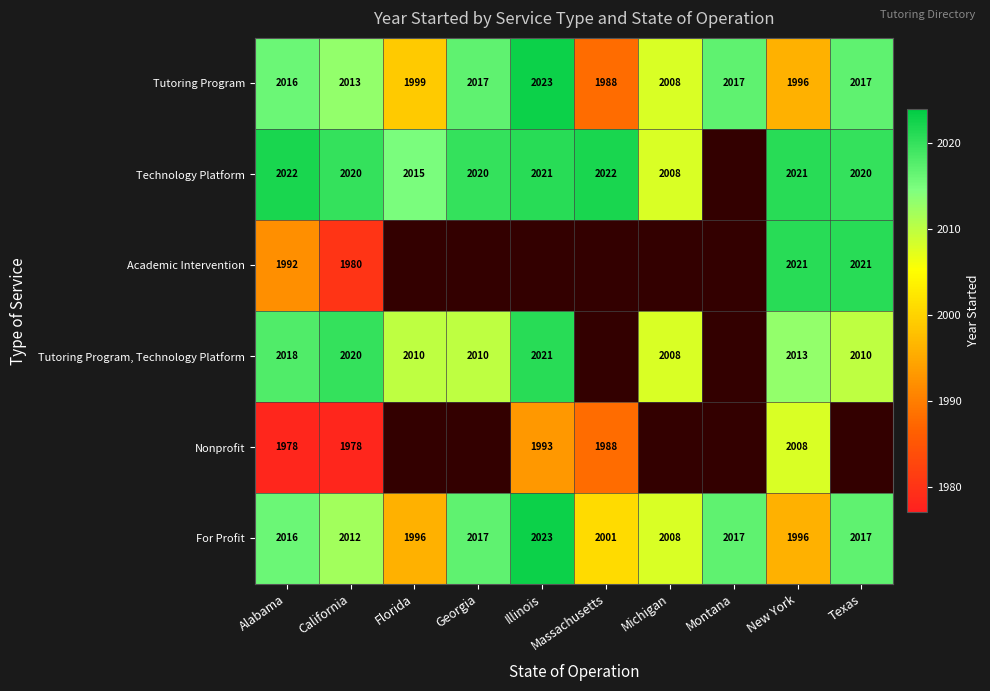

True or false: Tutoring Program, Technology Platform has a value of 2021 at Illinois.

True